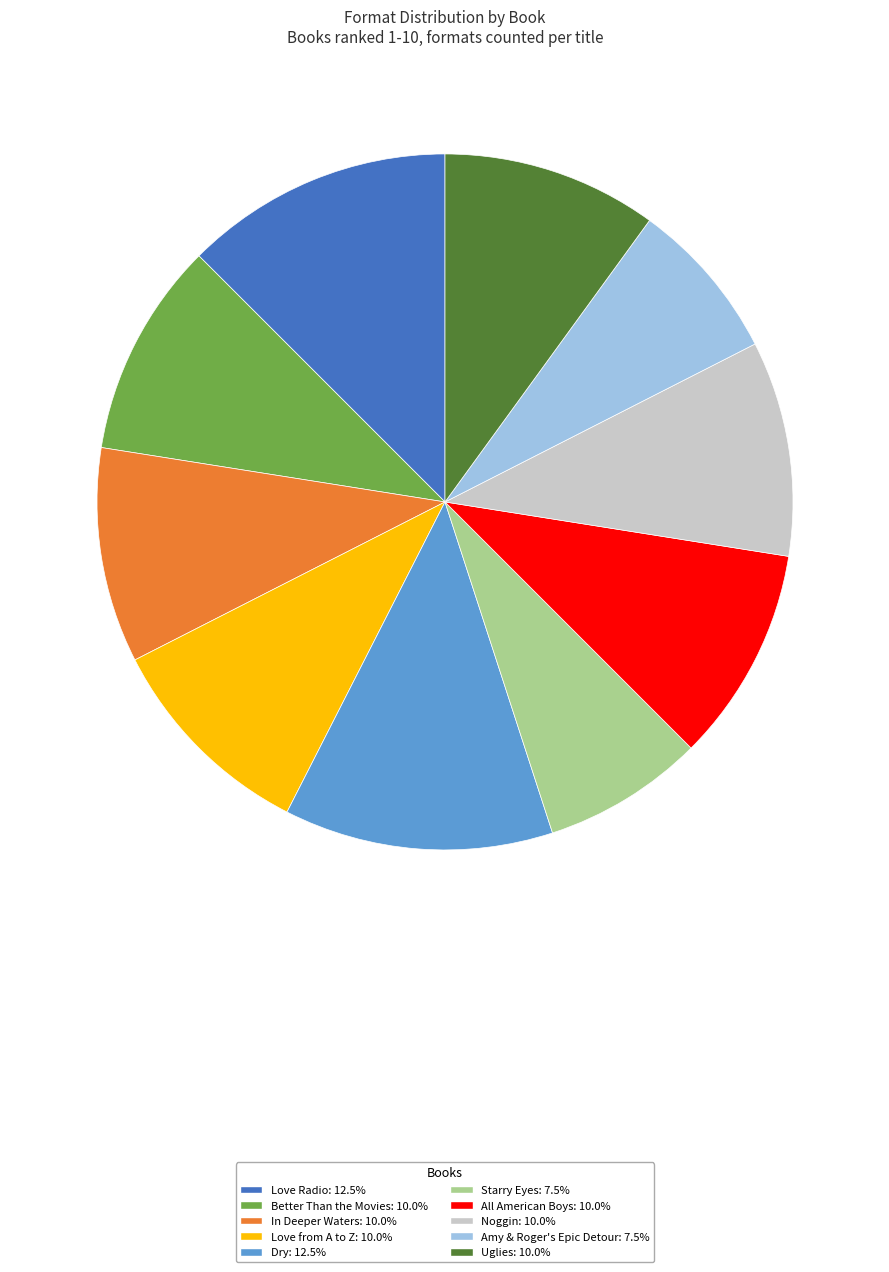

Is there any slice that represents more than half of the pie?

No